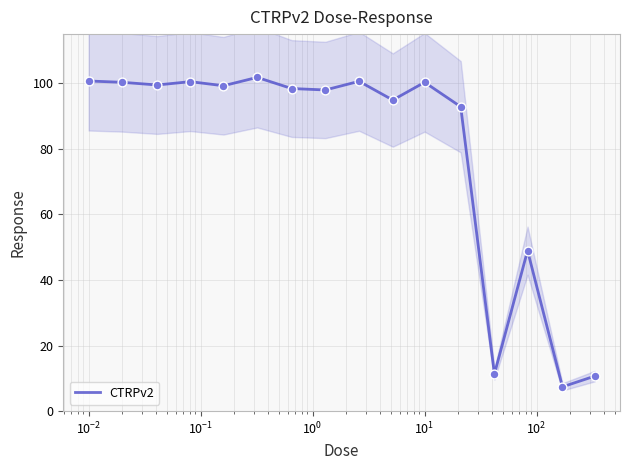

What is the ratio of the value at 10 to the value at $\mathdefault{10^{-2}}$?

1.0